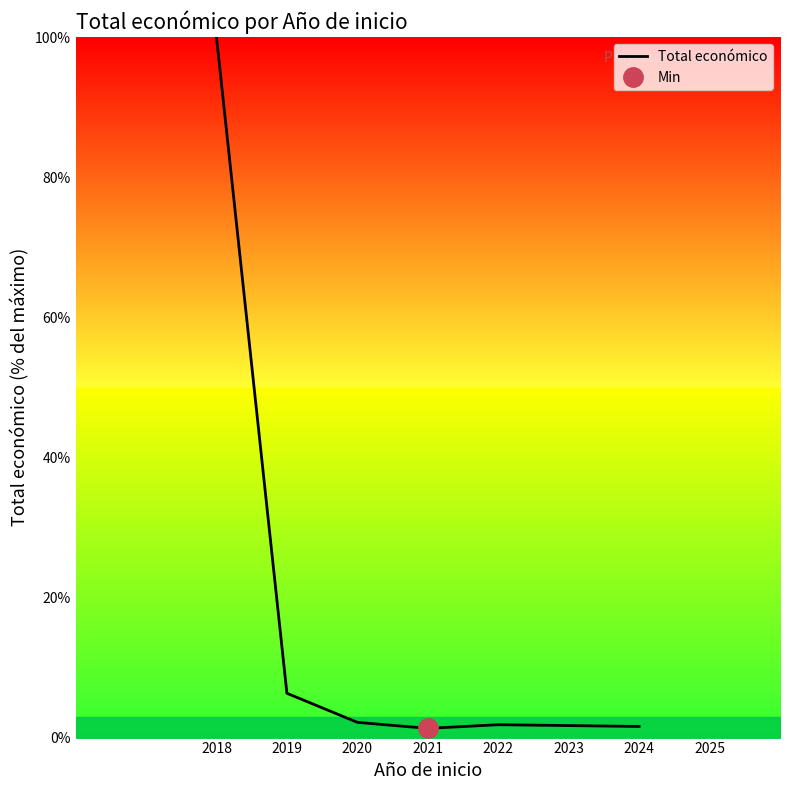

Reading left to right, what are all the values shown in this chart?

100.0	6.3	2.2	1.3	1.8	1.6